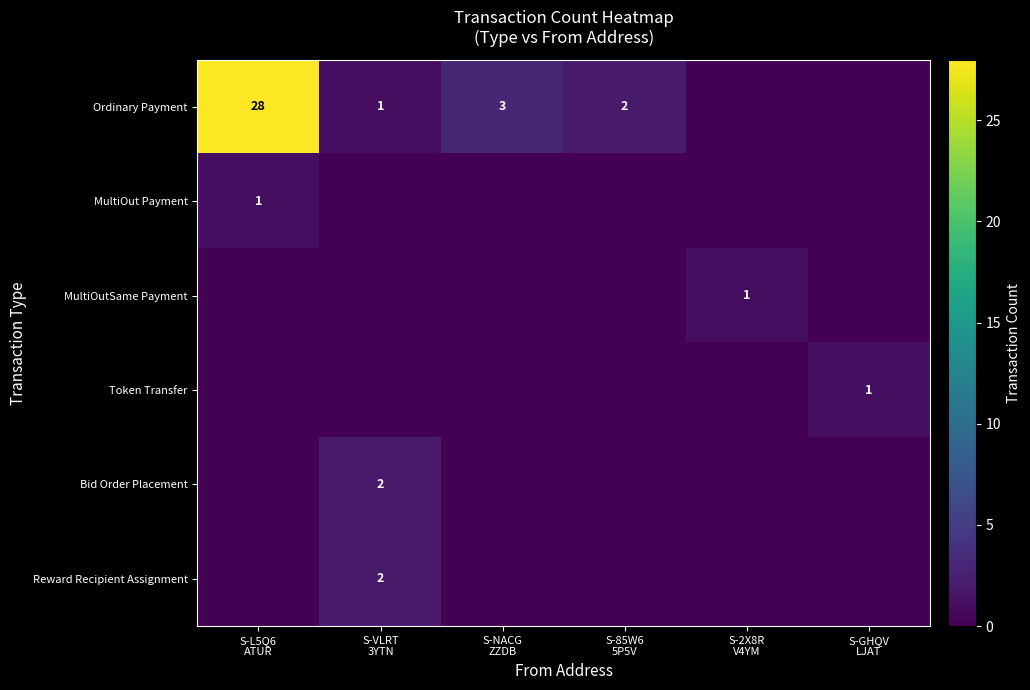

What is the sum of the MultiOut Payment values at S-L5Q6 ATUR and S-VLRT 3YTN?

1